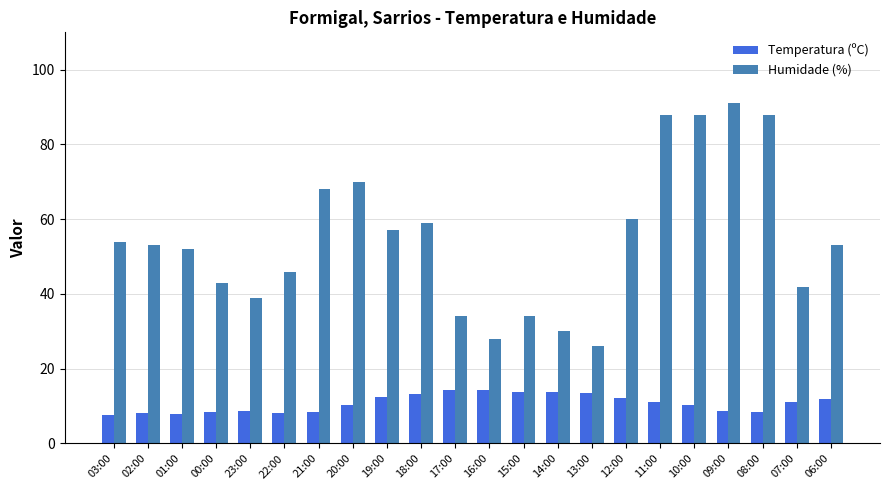

Which label corresponds to the largest value in the chart?

09:00